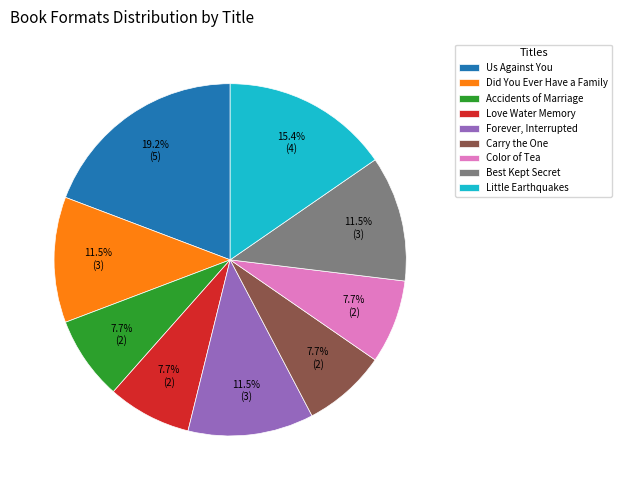

What portion of the pie excludes Love Water Memory?

92.3%